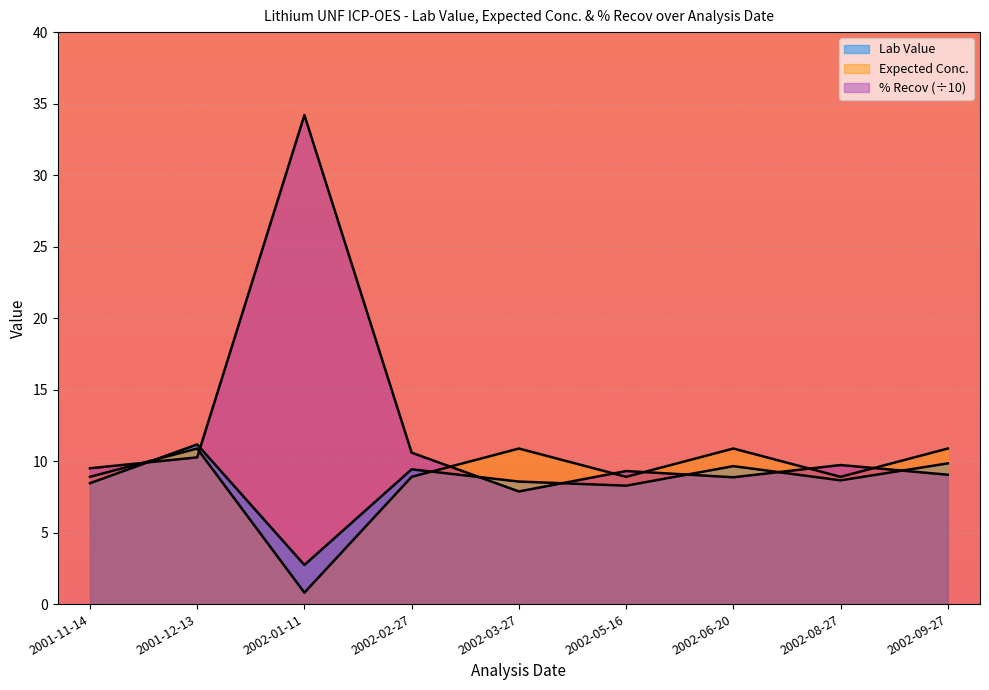

What is the difference between the highest and lowest values at 2002-08-27?

1.1